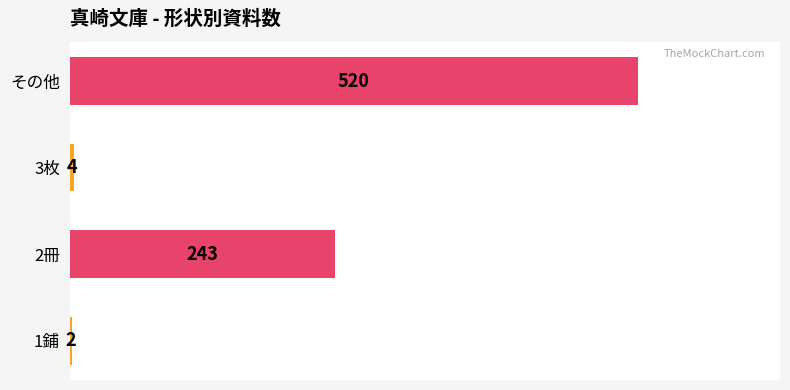

What is the minimum value shown in the chart?

2